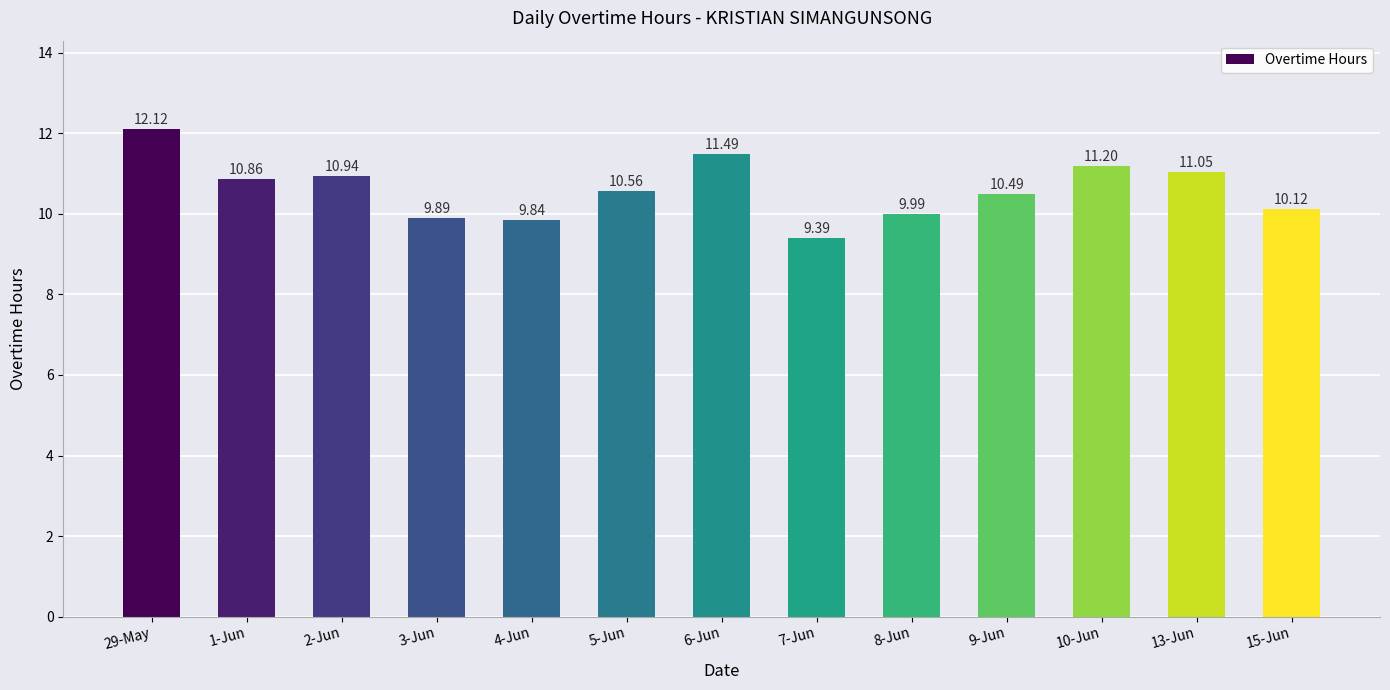

Which label corresponds to the smallest value in the chart?

7-Jun